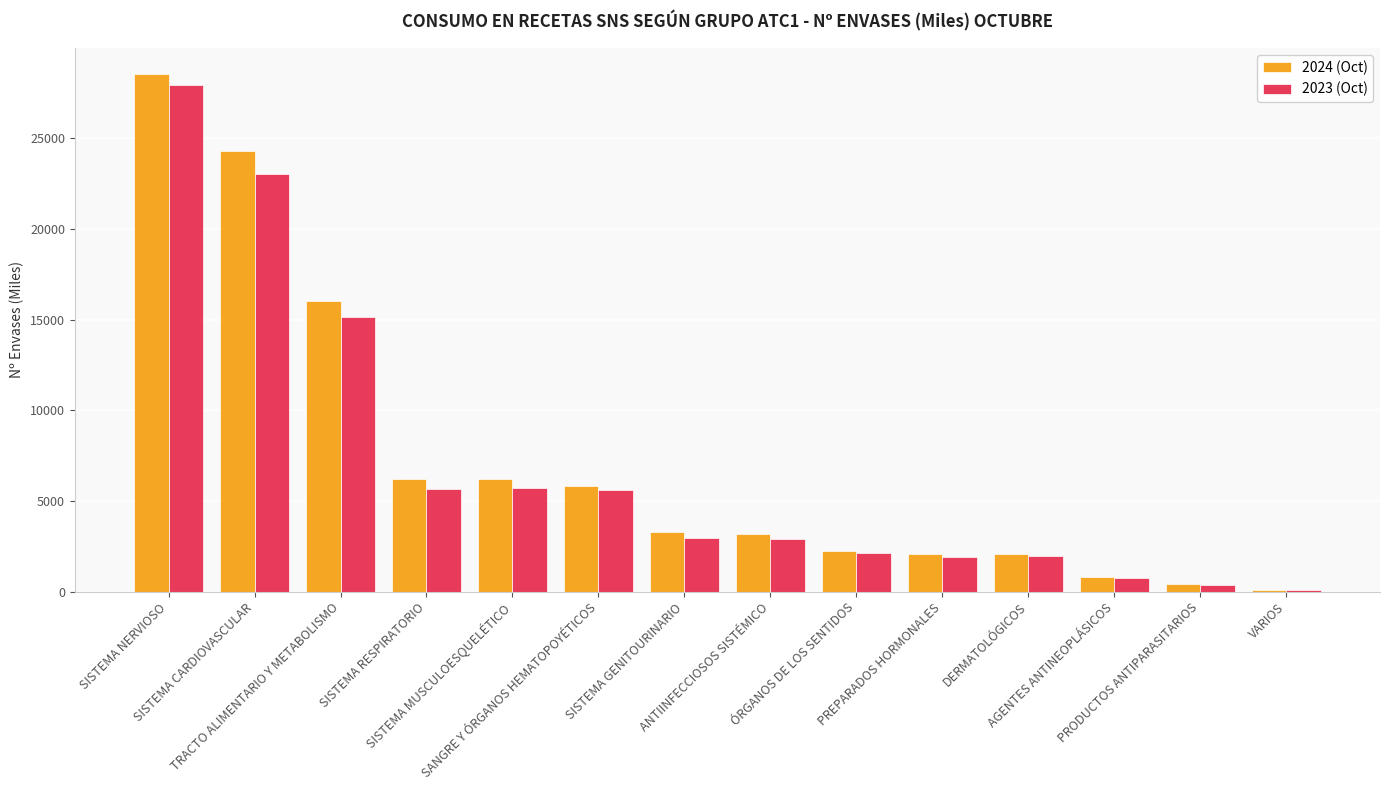

Between VARIOS and TRACTO ALIMENTARIO Y METABOLISMO, which is larger?

TRACTO ALIMENTARIO Y METABOLISMO